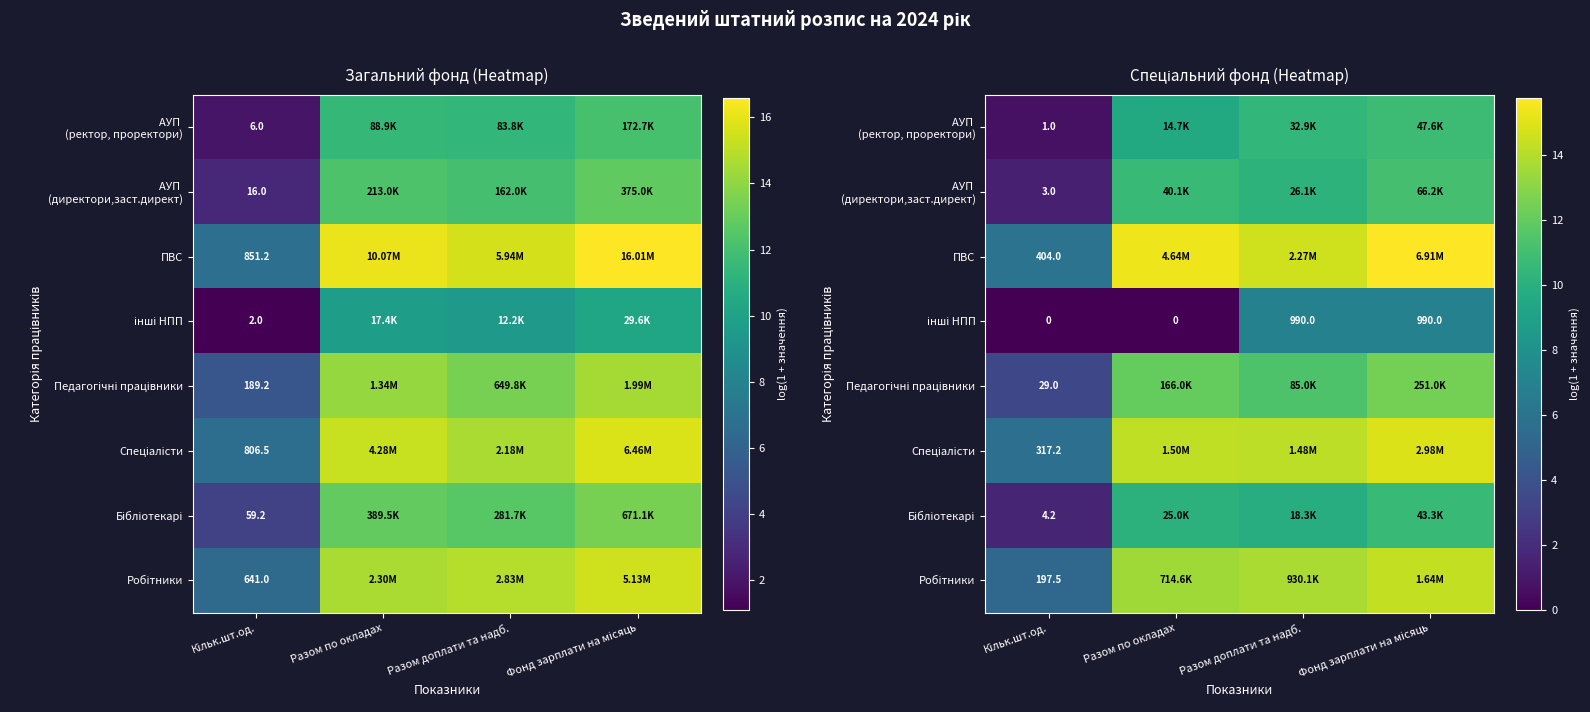

List the series in order of their peak value, lowest first.

інші НПП, Бібліотекарі, АУП (ректор, проректори), АУП (директори,заст.директ), Педагогічні працівники, Робітники, Спеціалісти, ПВС